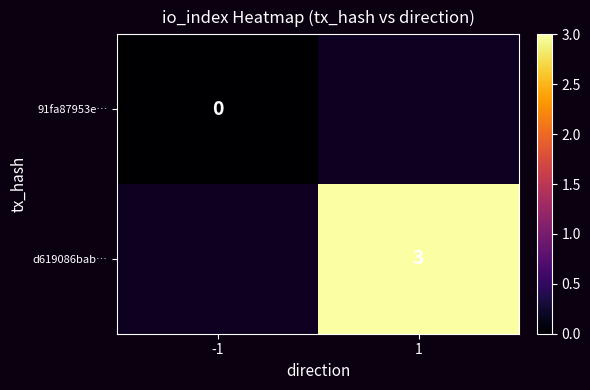

The d619086bab… series shows 3 at 1. True or false?

True